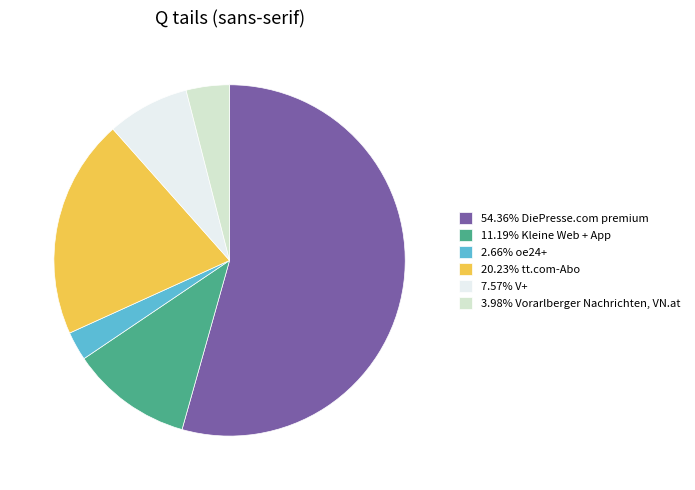

Approximately how many times larger is the value at 7.57% V+ compared to 3.98% Vorarlberger Nachrichten, VN.at?

1.9